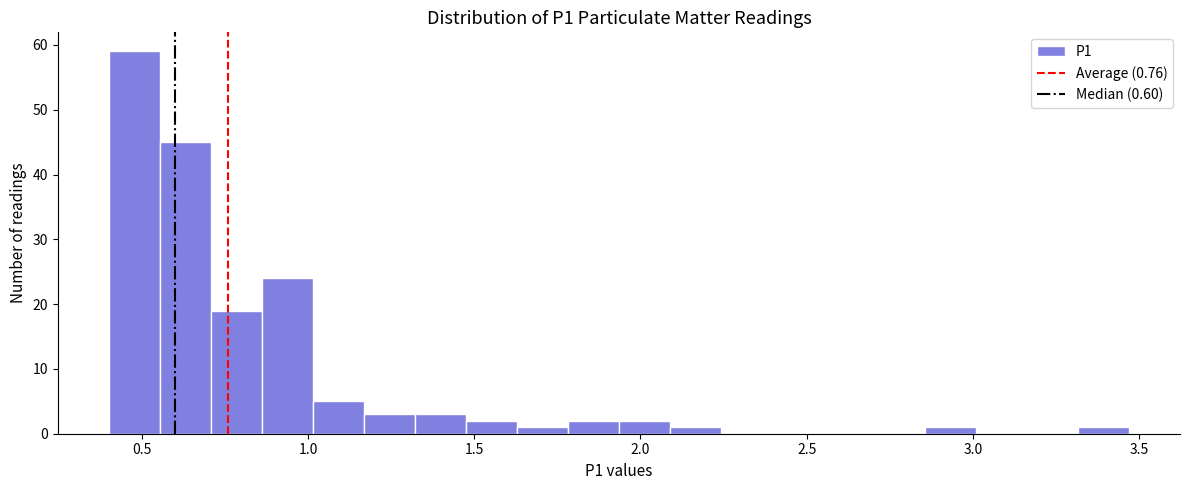

Around what value on the x-axis is the tallest bar? Give the approximate position of its centre, as read against the axis.

0.50